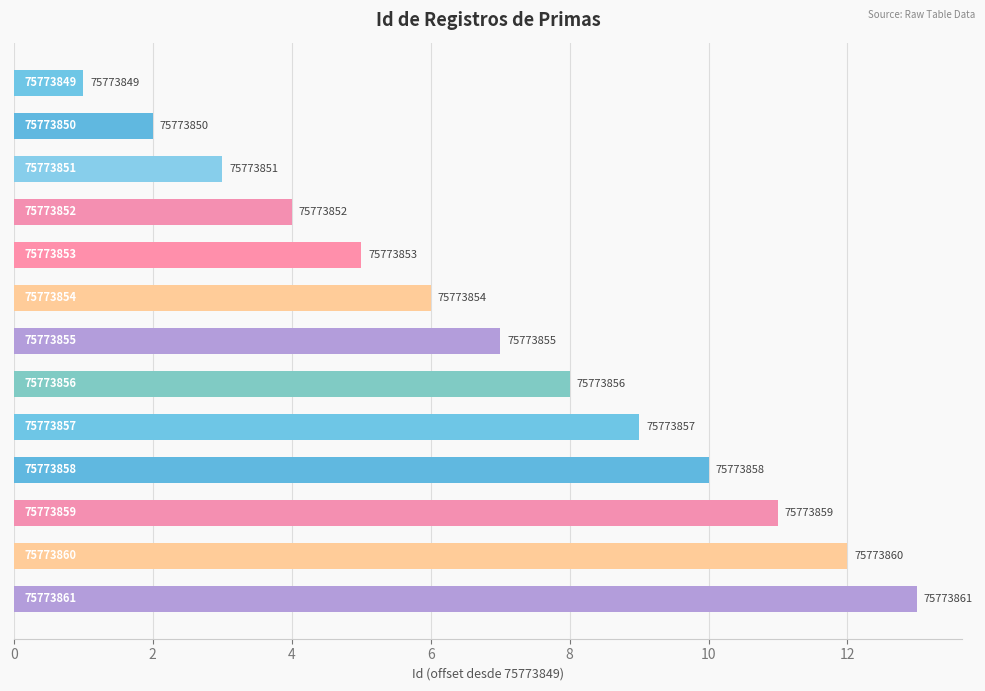

How many bars are there in total?

13